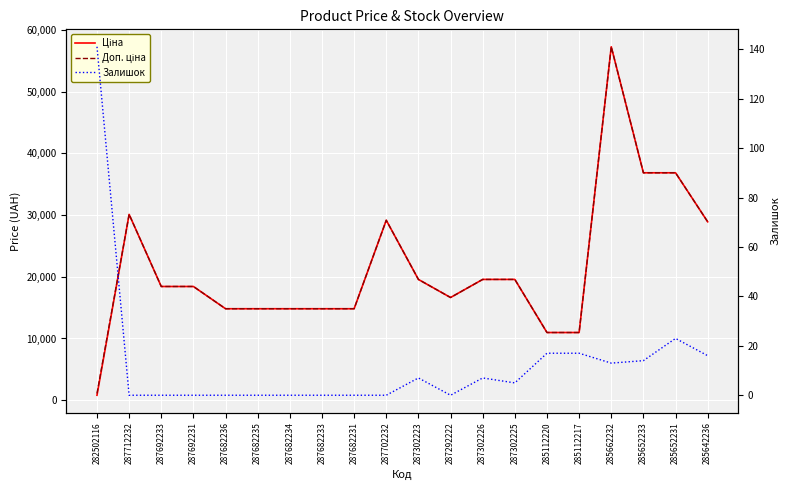

What is the spread (max minus min) of values at 285642236?

28885.7